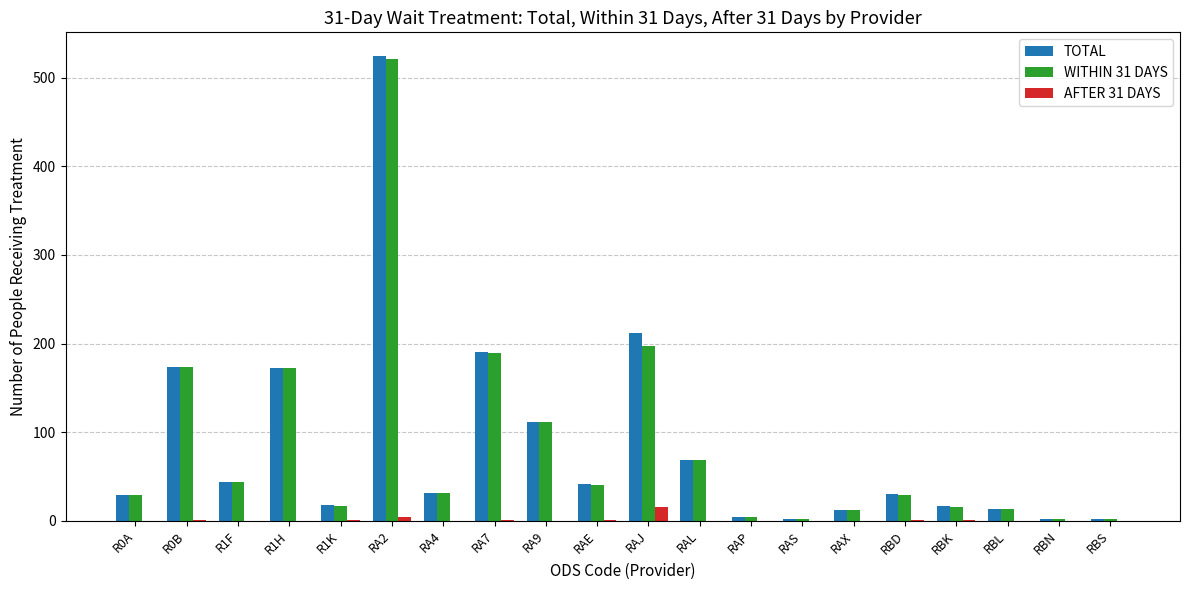

At which category does the chart reach its peak across all series?

RA2